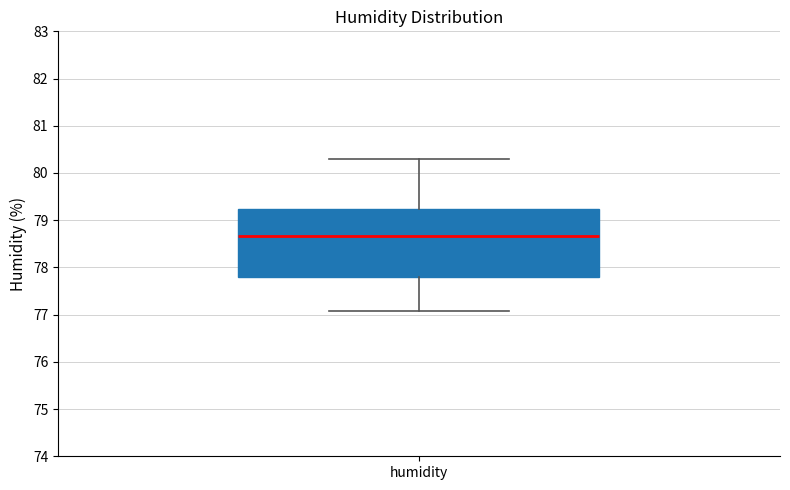

Read this box plot against the y-axis: the position of the median line, the range covered by the box, and the ends of both whiskers. The values are not printed on the chart, so give them approximately, as read against the axis.

median 78.7, box 77.8 to 79.2, whiskers 77.1 to 80.3